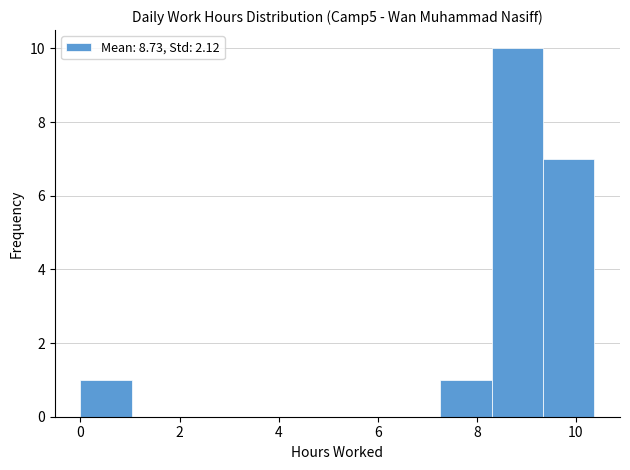

Reading left to right, transcribe this chart: for each bar, give the range it covers on the x-axis and its height. Neither the bar edges nor the heights are printed on the chart, so give them approximately, as read against the axes.

0.0 to 1.0: 1
1.0 to 2.0: 0
2.0 to 3.2: 0
3.2 to 4.2: 0
4.2 to 5.2: 0
5.2 to 6.2: 0
6.2 to 7.2: 0
7.2 to 8.2: 1
8.2 to 9.4: 10
9.4 to 10.4: 7